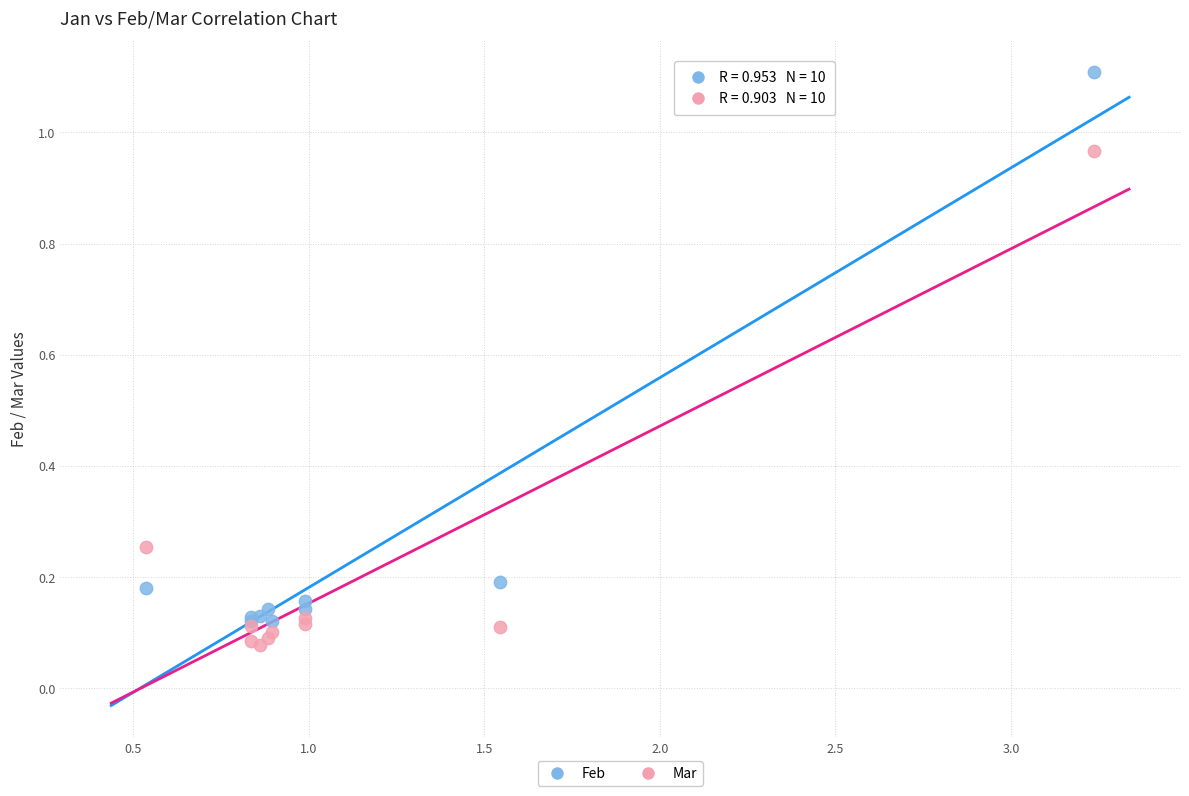

Which series contains the lowest Y value?

Mar